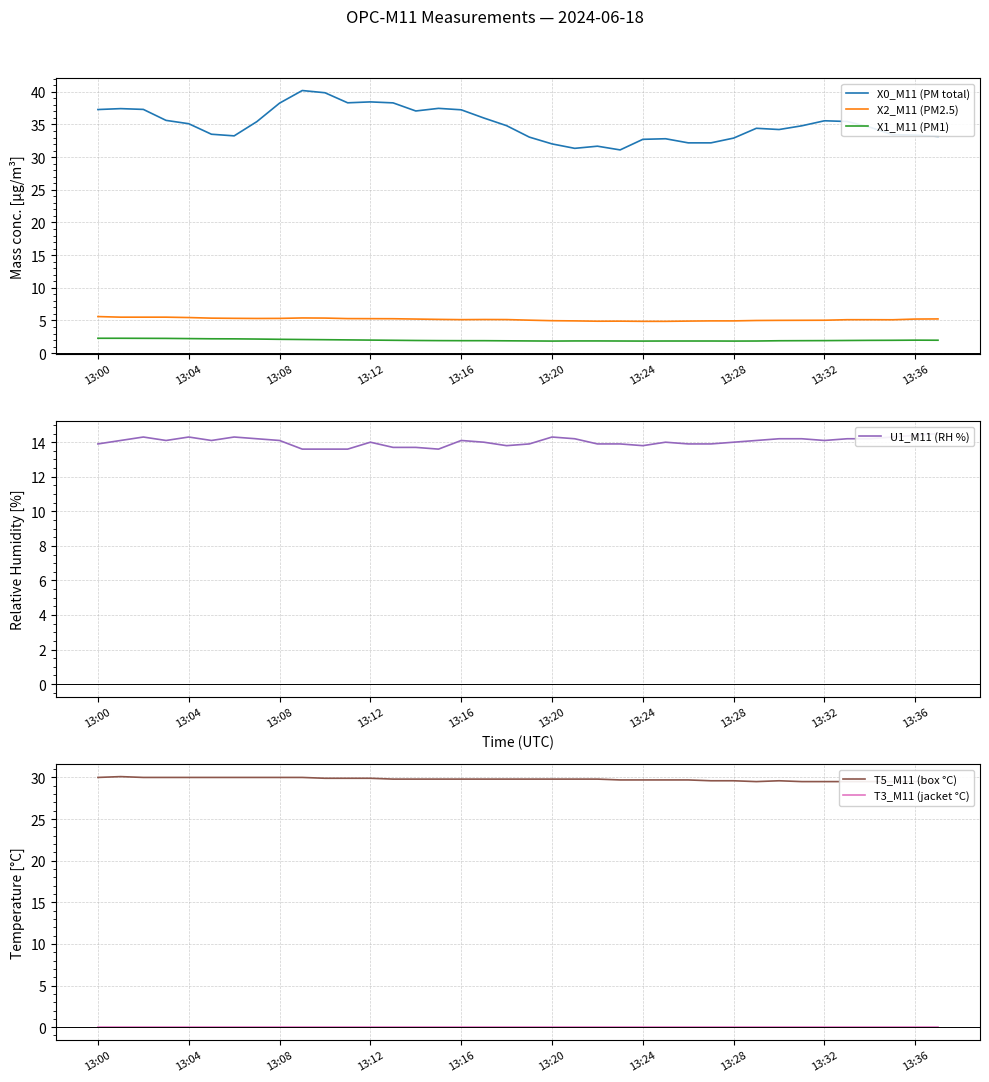

Reading left to right, what are all the values shown in this chart?

X0_M11 (PM total): 37.3	37.4	37.3	35.6	35.1	33.5	33.3	35.4	38.3	40.2	39.9	38.3	38.5	38.3	37.1	37.5	37.2	36.0	34.8	33.1	32.0	31.4	31.7	31.1	32.7	32.8	32.2	32.2	32.9	34.4	34.2	34.8	35.6	35.5	34.6	33.4	33.4	33.2
X2_M11 (PM2.5): 5.6	5.5	5.5	5.5	5.5	5.4	5.3	5.3	5.3	5.4	5.4	5.3	5.3	5.3	5.2	5.2	5.1	5.2	5.1	5.0	5.0	4.9	4.9	4.9	4.9	4.9	4.9	4.9	4.9	5.0	5.0	5.0	5.0	5.1	5.1	5.1	5.2	5.2
X1_M11 (PM1): 2.3	2.3	2.3	2.3	2.2	2.2	2.2	2.2	2.1	2.1	2.1	2.0	2.0	2.0	1.9	1.9	1.9	1.9	1.9	1.9	1.9	1.9	1.9	1.9	1.9	1.9	1.9	1.9	1.9	1.9	1.9	1.9	1.9	1.9	2.0	2.0	2.0	2.0
U1_M11 (RH %): 13.9	14.1	14.3	14.1	14.3	14.1	14.3	14.2	14.1	13.6	13.6	13.6	14.0	13.7	13.7	13.6	14.1	14.0	13.8	13.9	14.3	14.2	13.9	13.9	13.8	14.0	13.9	13.9	14.0	14.1	14.2	14.2	14.1	14.2	14.2	14.3	14.4	14.5
T5_M11 (box °C): 30.0	30.1	30.0	30.0	30.0	30.0	30.0	30.0	30.0	30.0	29.9	29.9	29.9	29.8	29.8	29.8	29.8	29.8	29.8	29.8	29.8	29.8	29.8	29.7	29.7	29.7	29.7	29.6	29.6	29.5	29.6	29.5	29.5	29.5	29.5	29.5	29.5	29.5
T3_M11 (jacket °C): 0.0	0.0	0.0	0.0	0.0	0.0	0.0	0.0	0.0	0.0	0.0	0.0	0.0	0.0	0.0	0.0	0.0	0.0	0.0	0.0	0.0	0.0	0.0	0.0	0.0	0.0	0.0	0.0	0.0	0.0	0.0	0.0	0.0	0.0	0.0	0.0	0.0	0.0